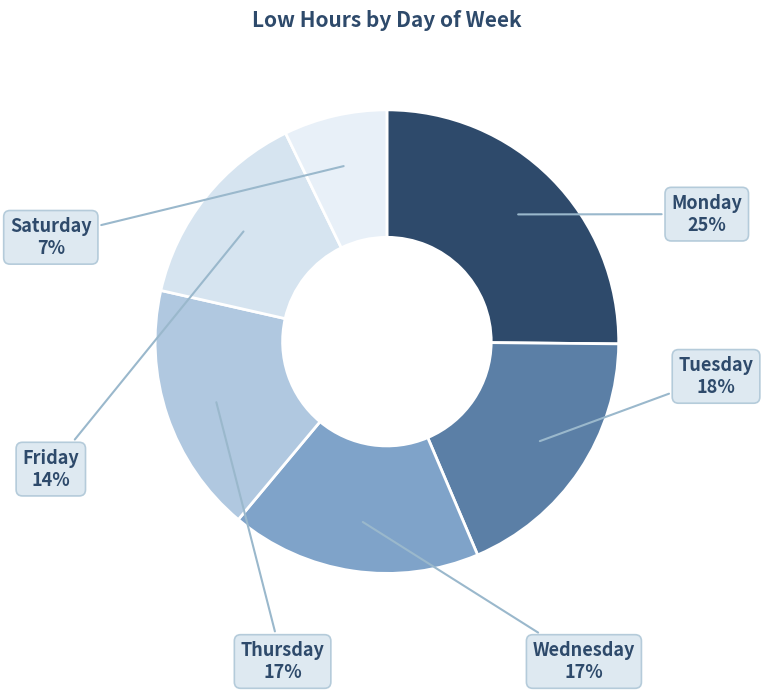

How many segments does this pie chart have?

6